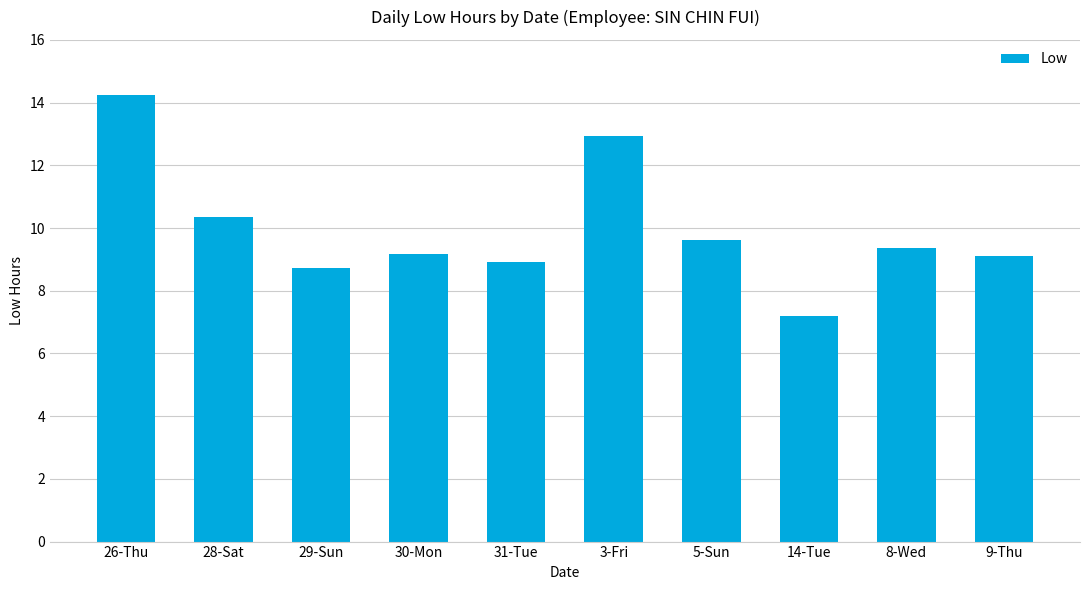

What is the average value?

10.0